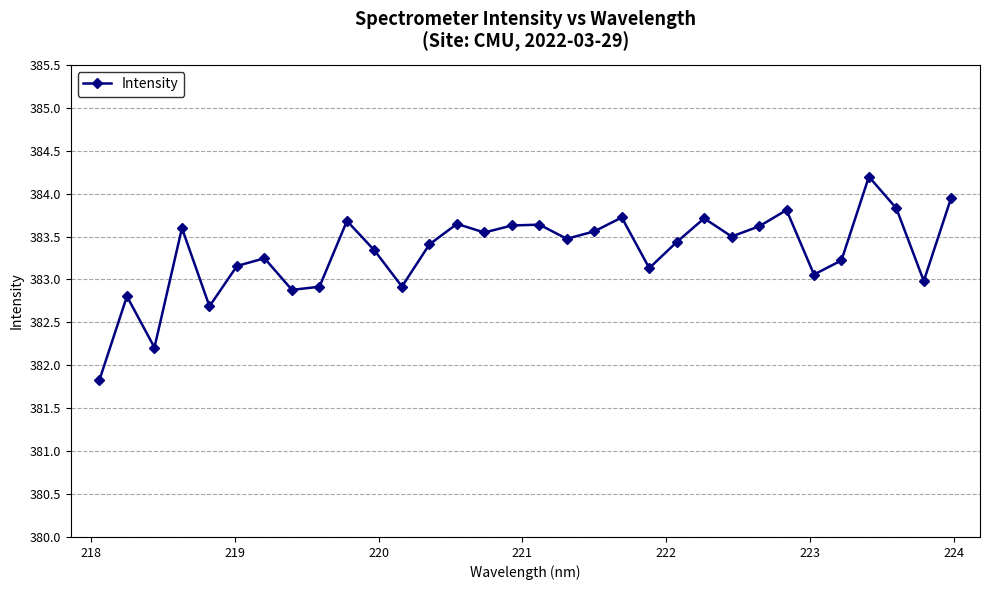

What is the maximum value shown in the chart?

384.2